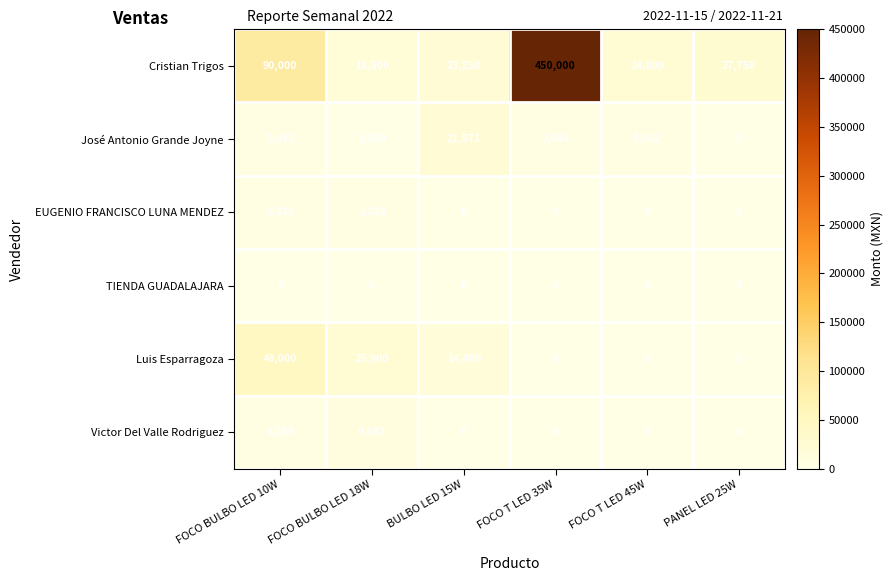

How many categories are shown in the chart?

6